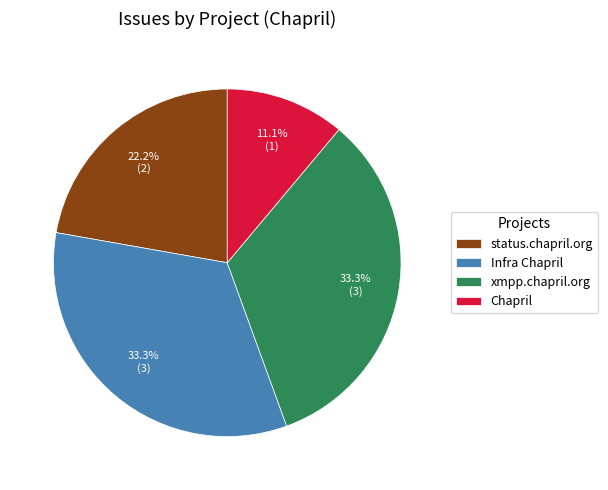

What is the total percentage of status.chapril.org and xmpp.chapril.org?

55.6%